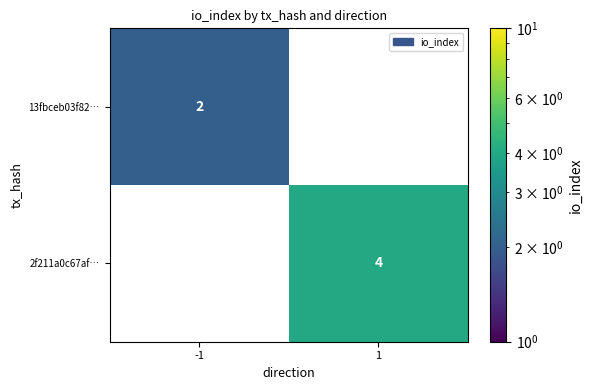

What is the difference between the 2f211a0c67af… values at -1 and 1?

4